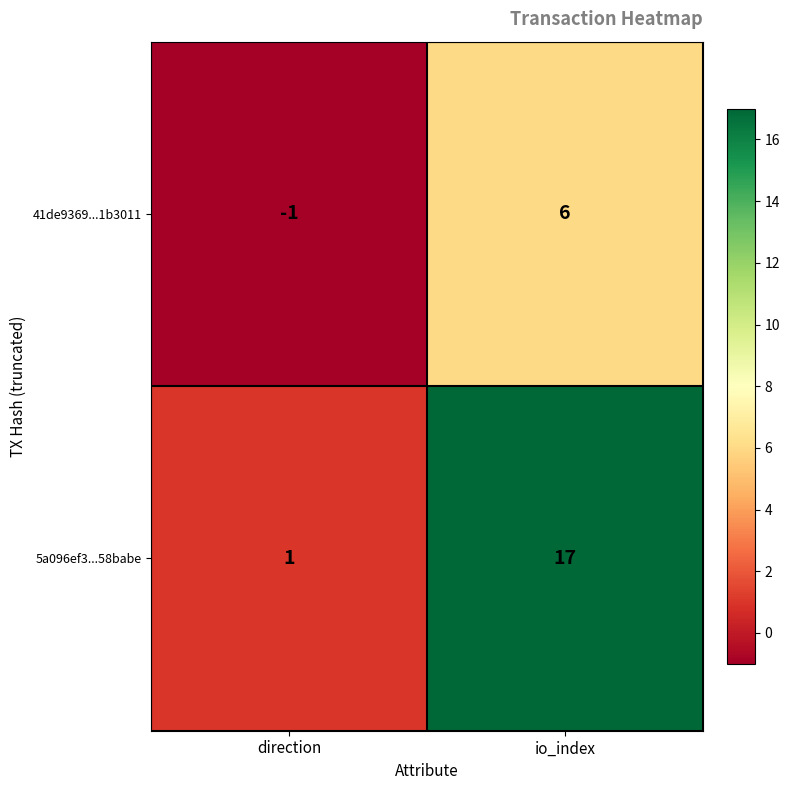

The 5a096ef3...58babe series shows 10 at io_index. True or false?

False